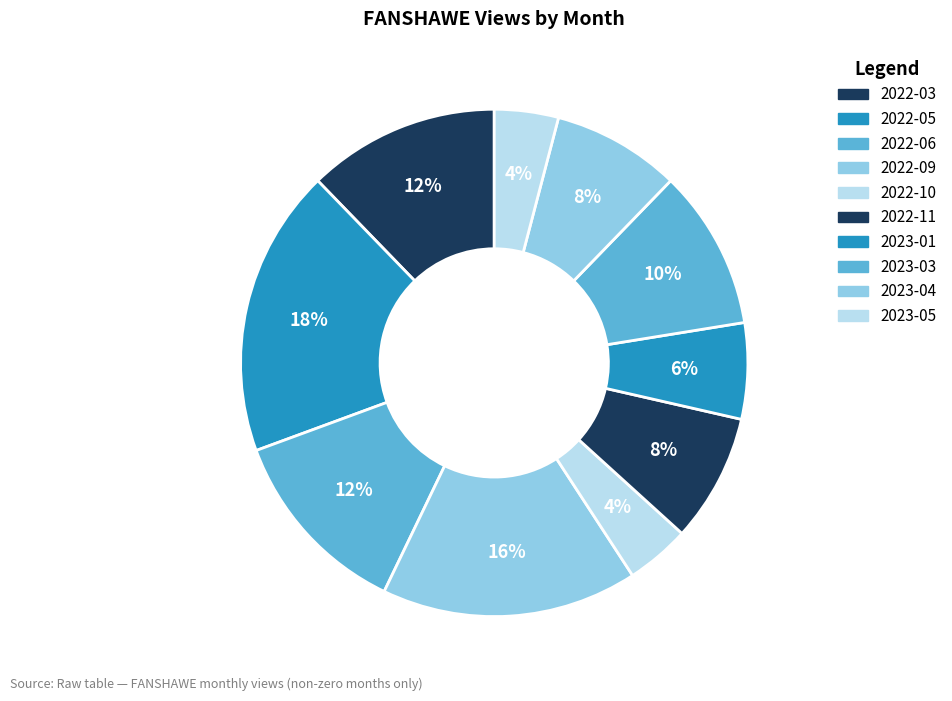

What is the ratio of the value at 2022-11 to the value at 2022-05?

0.4